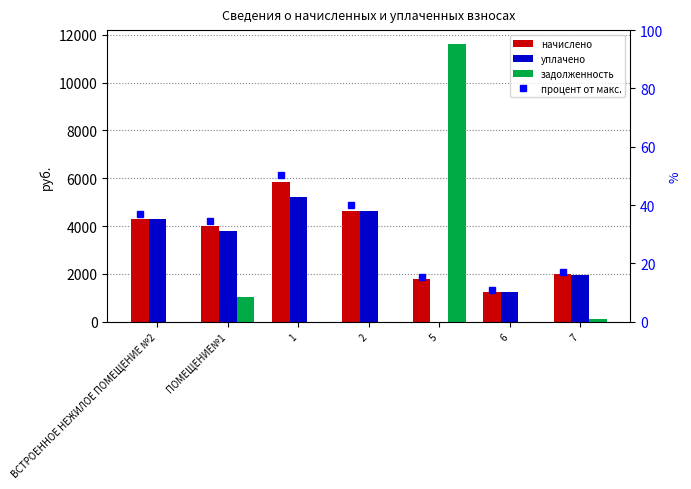

What are all the series names shown in the legend?

начислено, уплачено, задолженность, процент от макс.